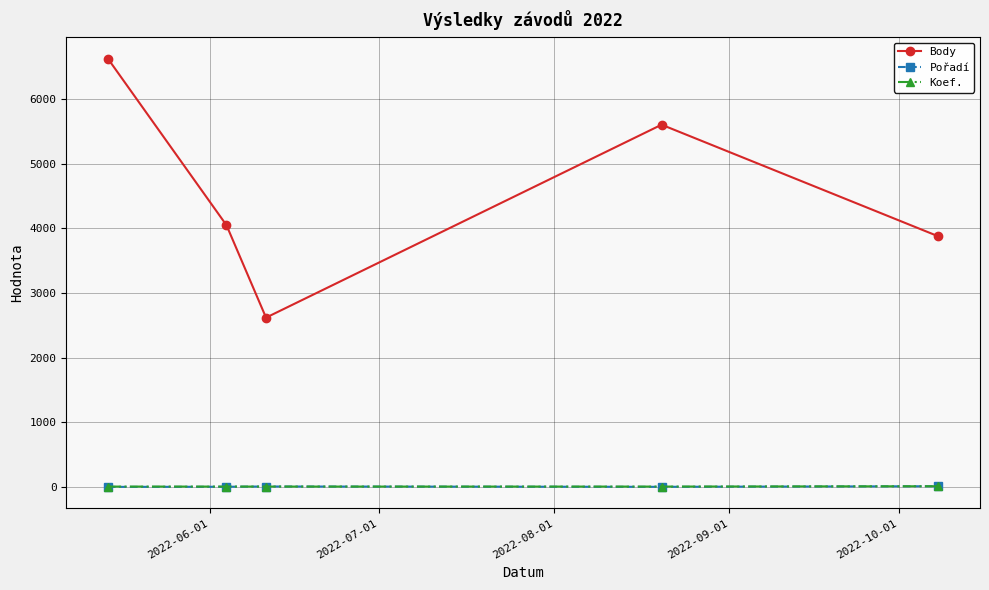

How many interior local peaks does the Body series have?

1